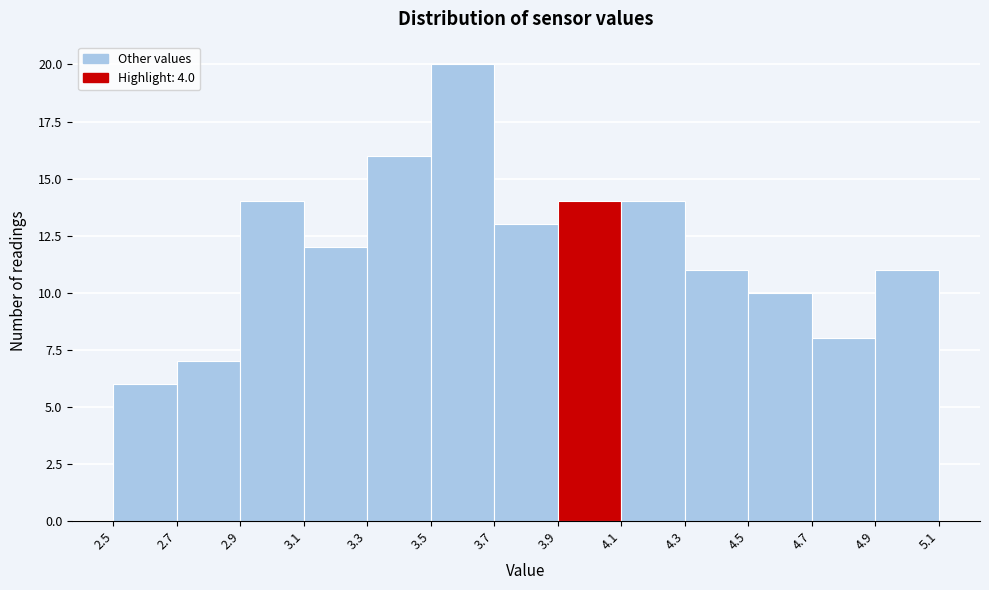

Which range on the x-axis has the tallest bar?

3.5 to 3.7